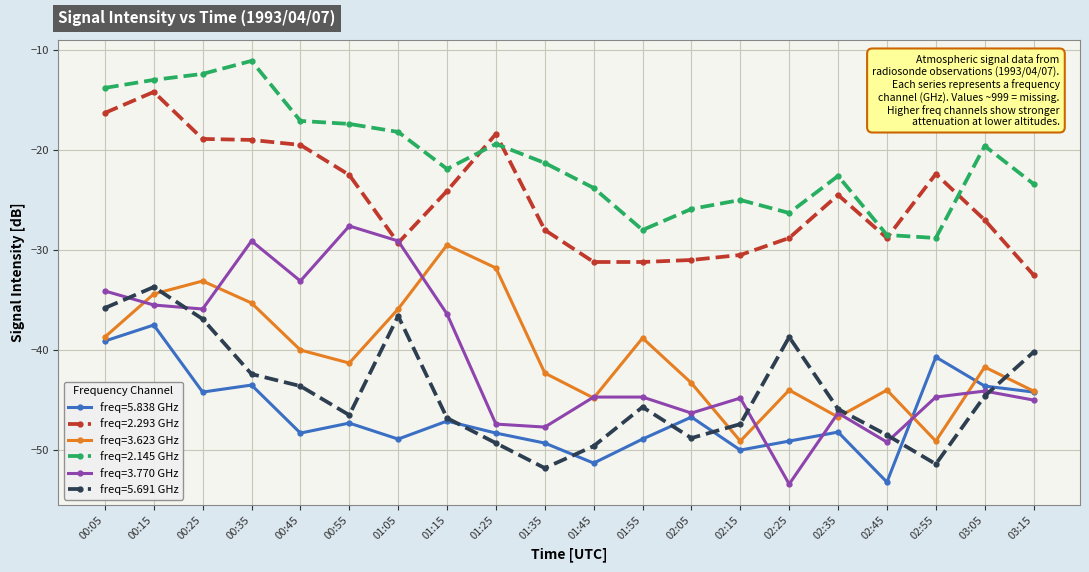

True or false: freq=2.145 GHz has more than 0 points higher than both neighbors.

True